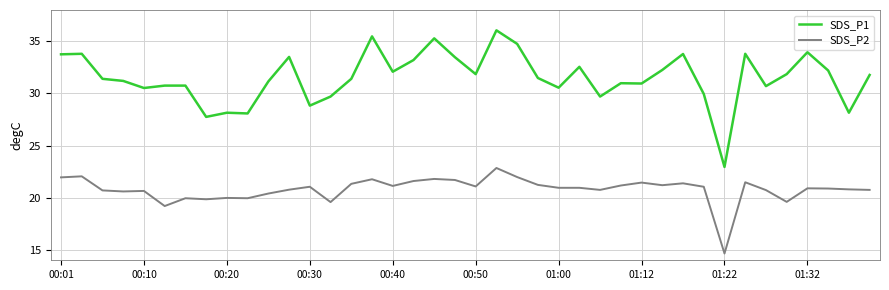

What is the minimum value shown in the chart?

14.7